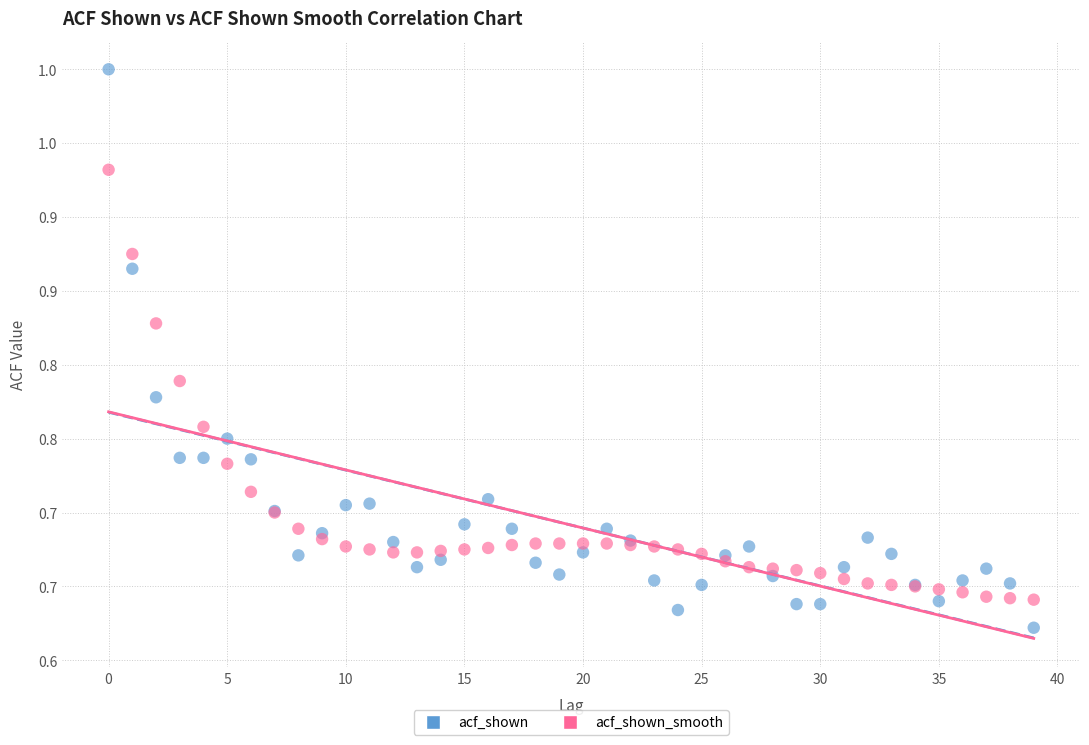

What are all the series names shown in the legend?

acf_shown, acf_shown_smooth